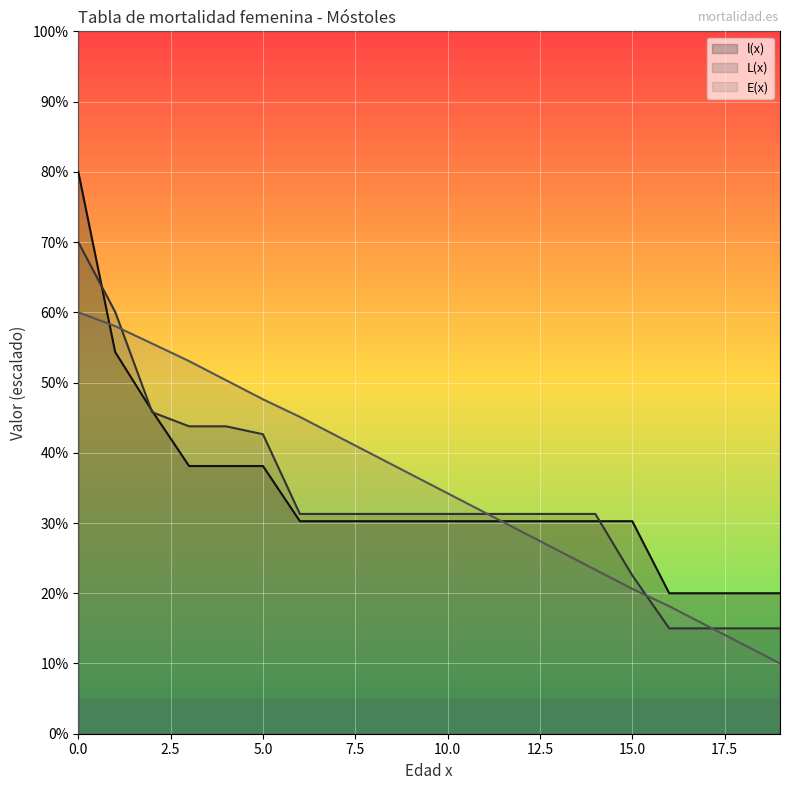

What is the total value across all series at 19?

45.0